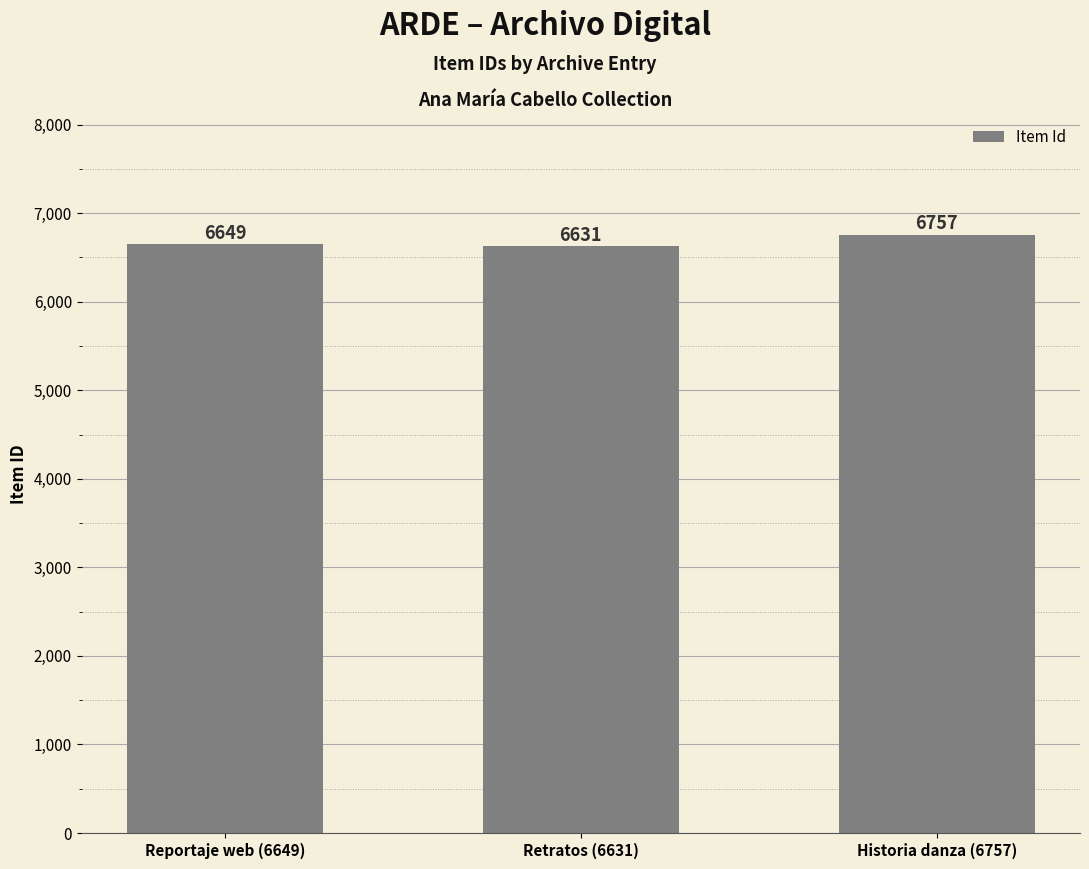

Reading left to right, transcribe all the data shown in this chart.

Reportaje web (6649)=6649	Retratos (6631)=6631	Historia danza (6757)=6757